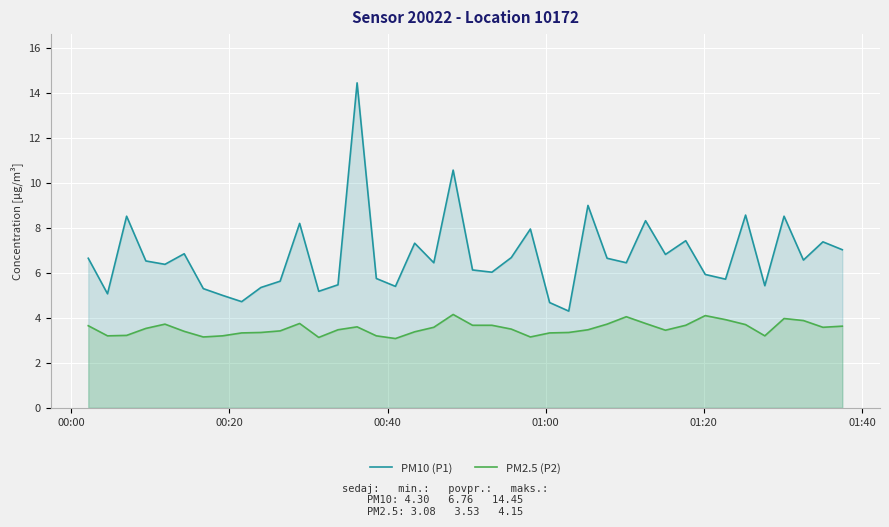

Which series has the largest total across all categories?

PM10 (P1)